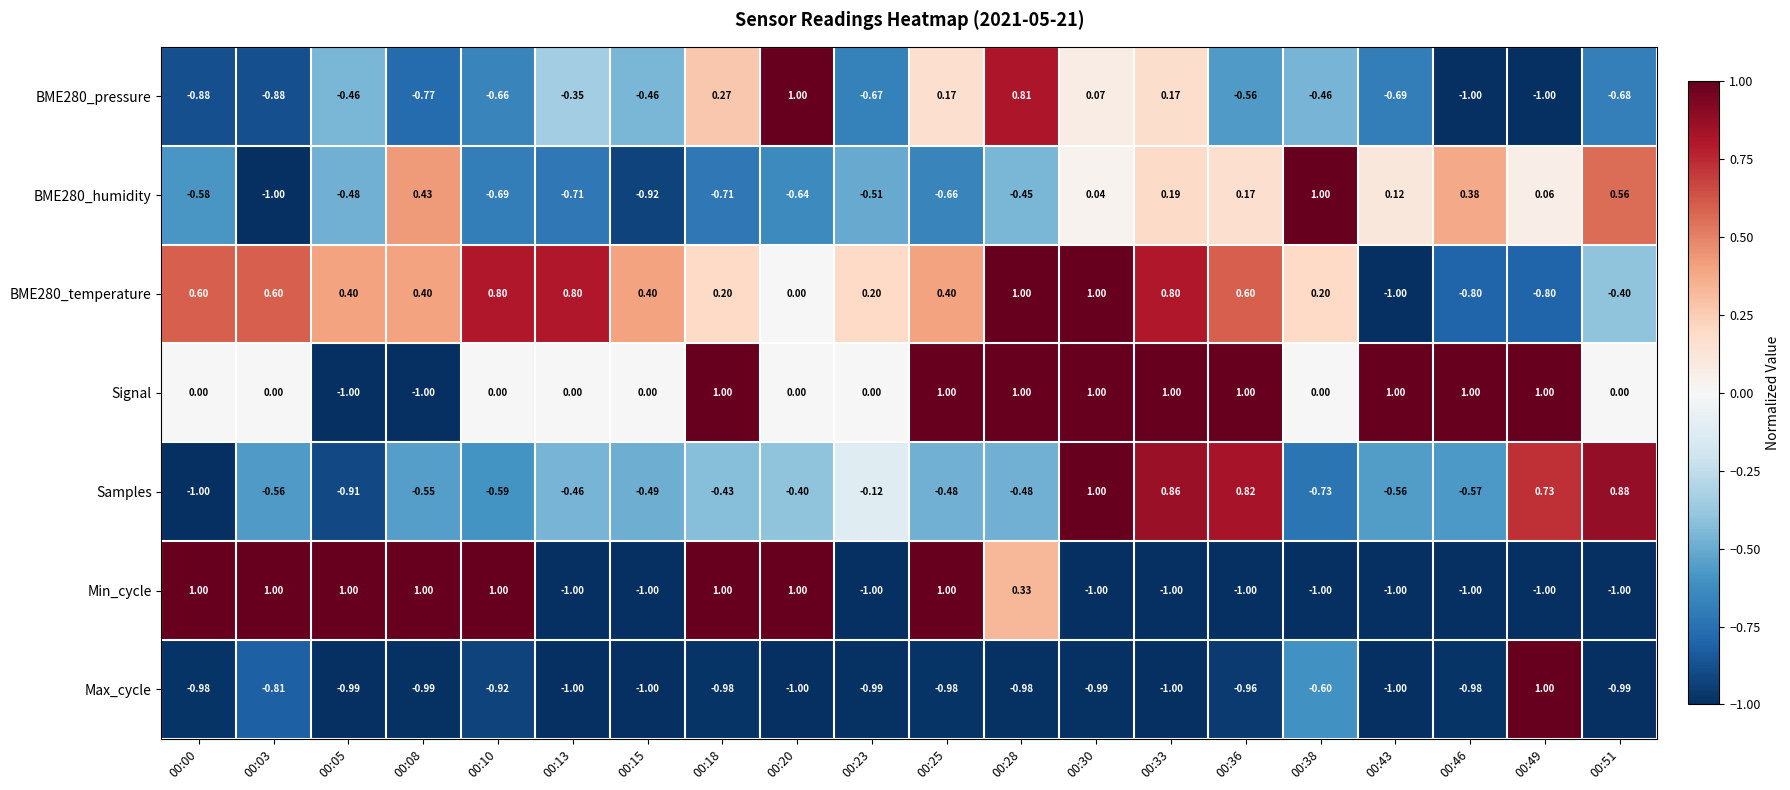

Which series changed the most between 00:23 and 00:30?

Samples